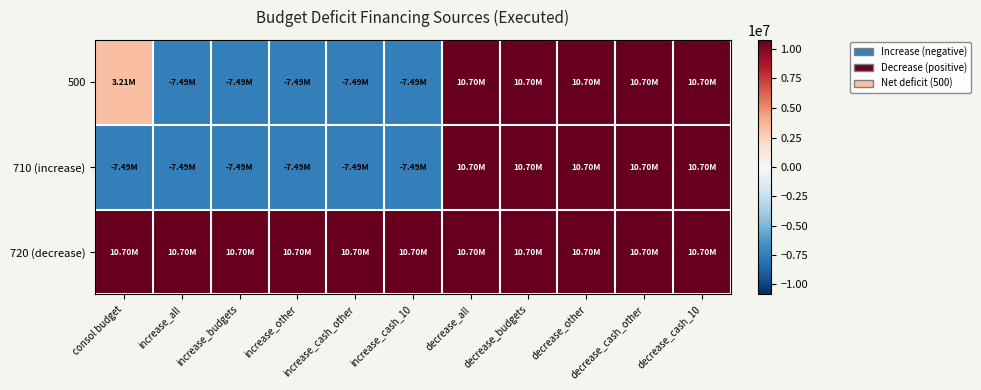

At which category does the chart reach its minimum across all series?

increase_all